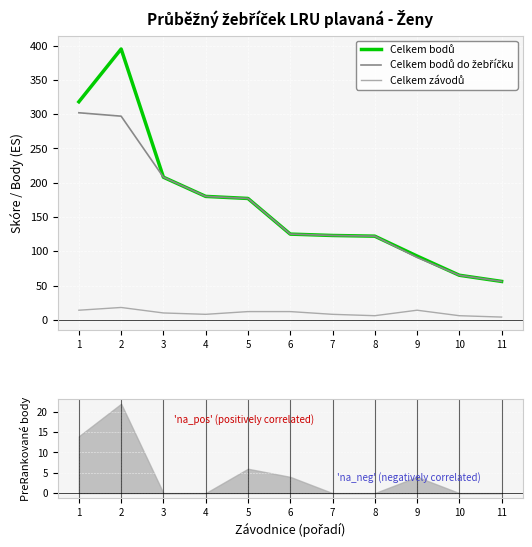

What is the total value across all series at 8?

250